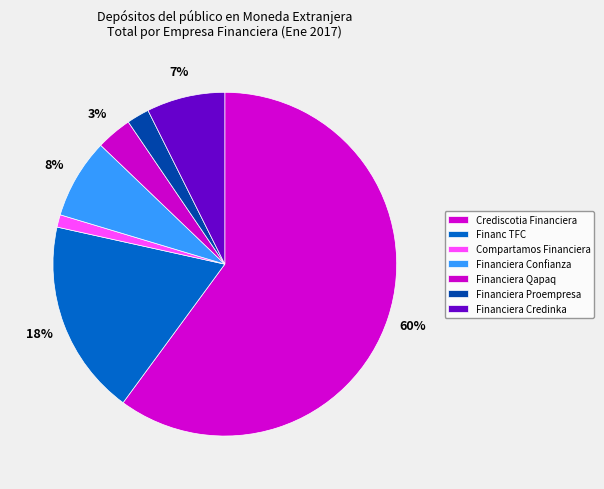

Approximately how many times larger is the value at Financiera Qapaq compared to Financiera Confianza?

0.4